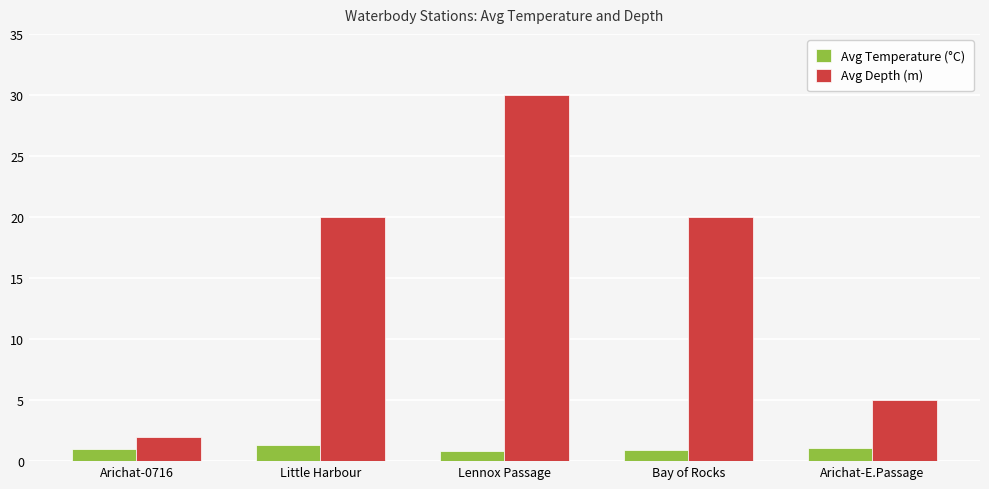

What is the total value across all series at Lennox Passage?

30.8